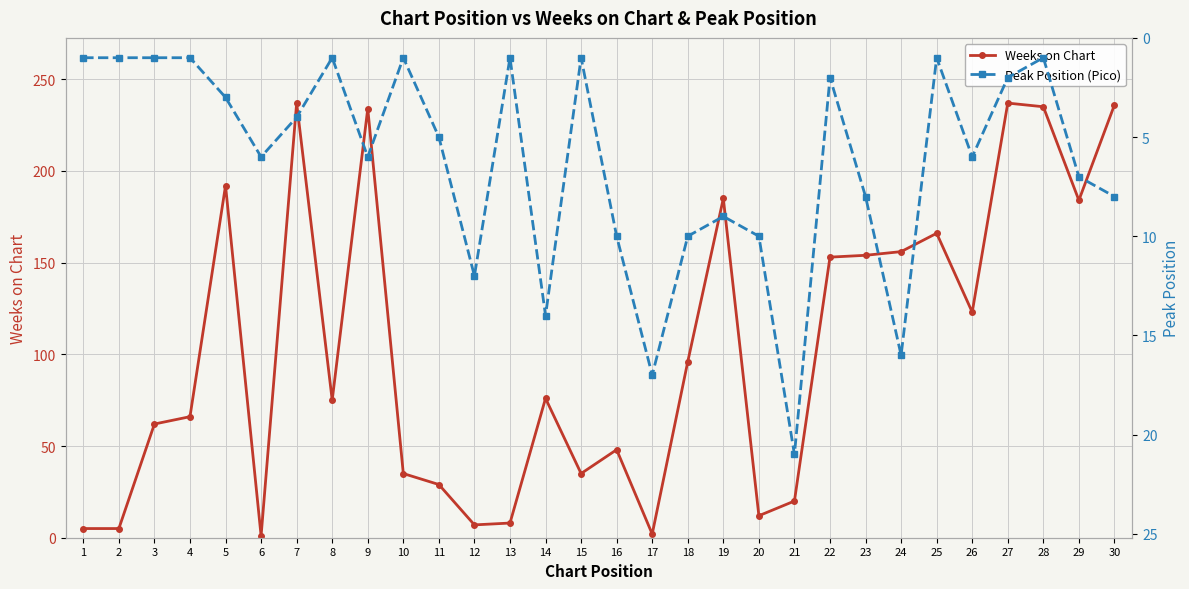

Is it true that Weeks on Chart equals 2 at 17?

True